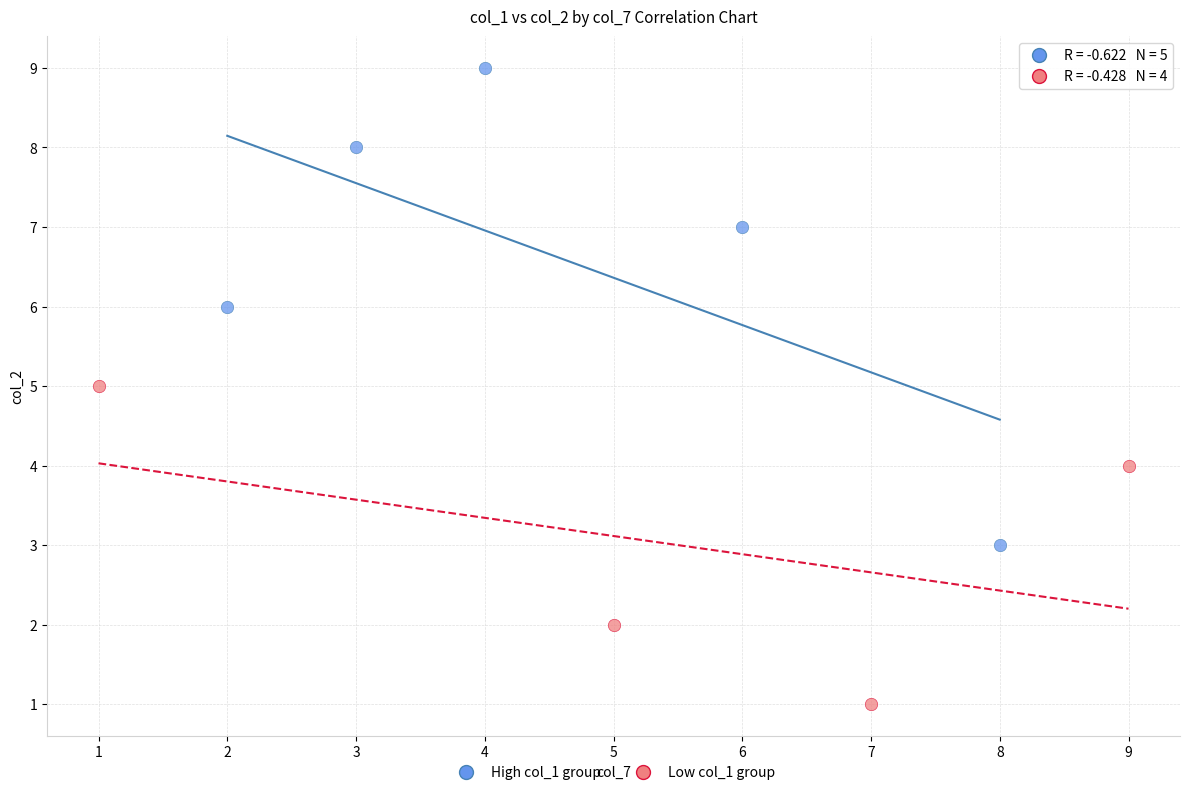

Which series reaches the maximum Y coordinate?

High col_1 group